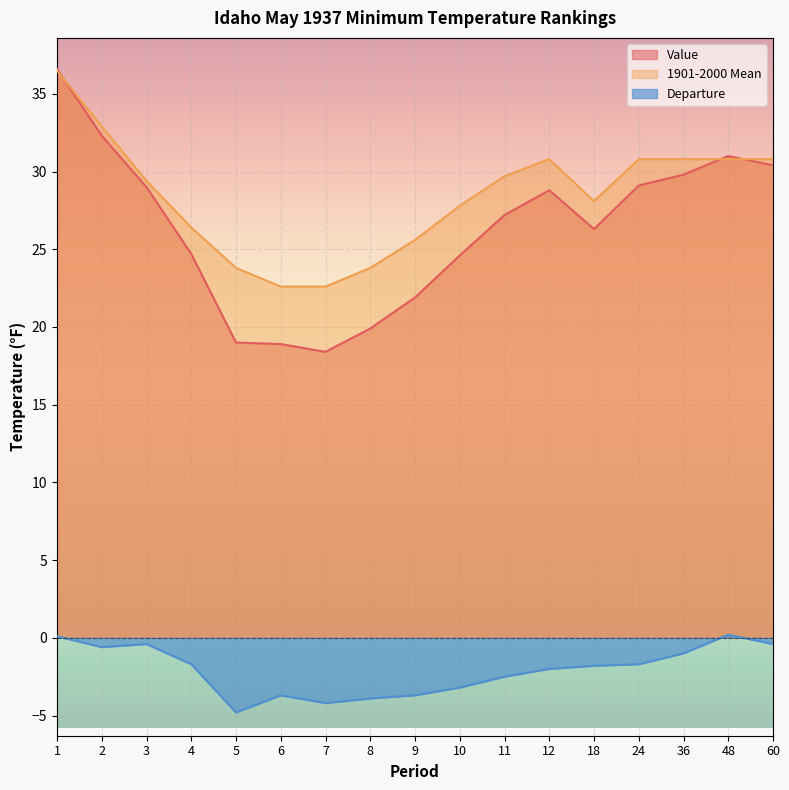

What is the difference between the highest and lowest values at 18?

29.9